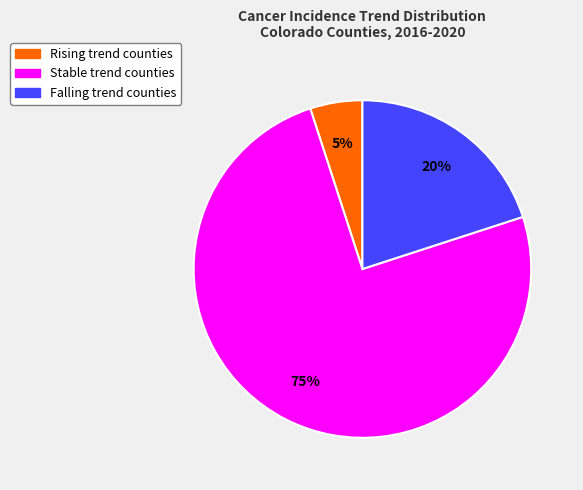

Does any single category account for the majority?

Yes